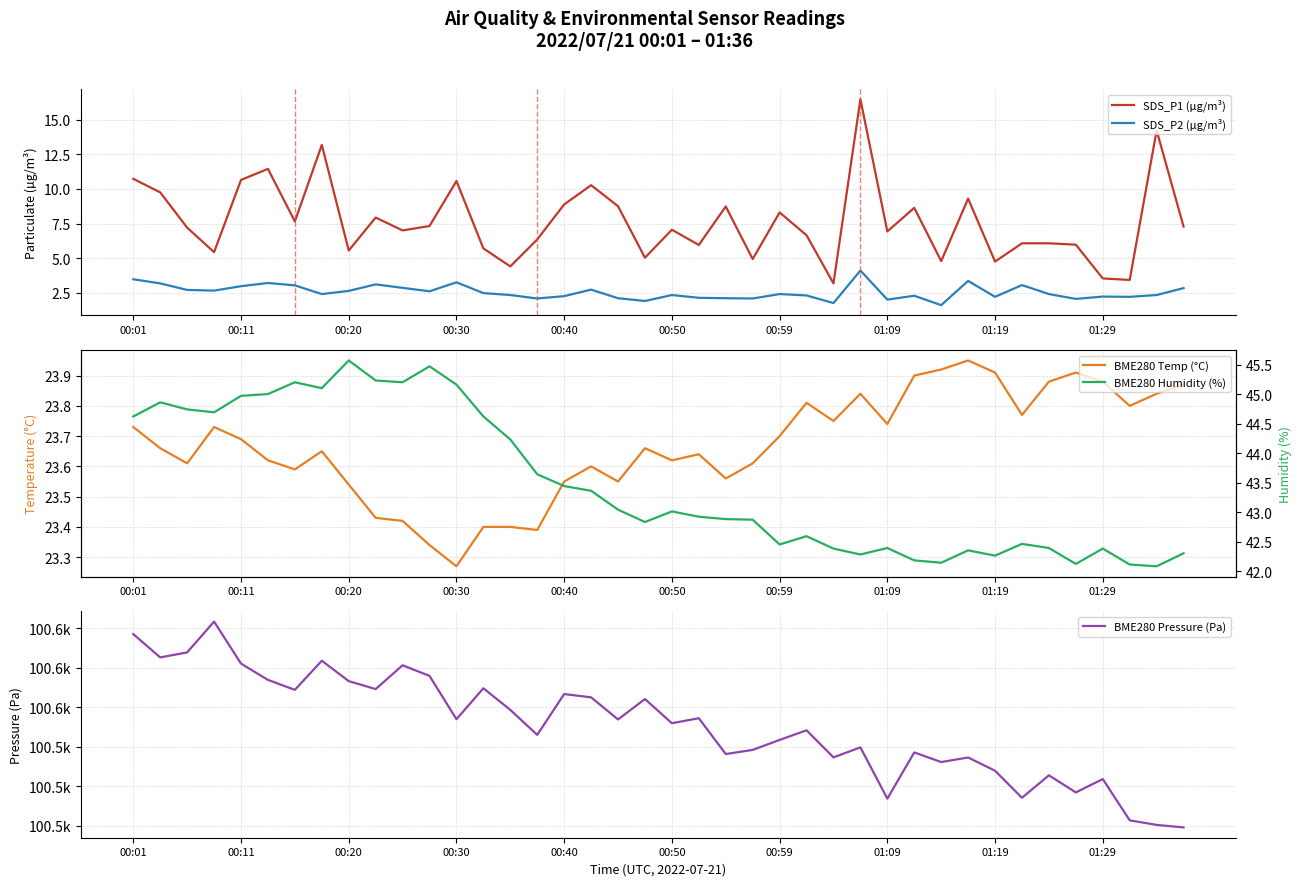

Reading left to right, extract all data points from this chart.

SDS_P1 (µg/m³): 10.7	9.8	7.2	5.4	10.7	11.4	7.7	13.2	5.5	7.9	7.0	7.3	10.6	5.7	4.4	6.3	8.9	10.3	8.8	5.0	7.0	6.0	8.7	4.9	8.3	6.7	3.2	16.5	6.9	8.6	4.8	9.3	4.8	6.1	6.1	6.0	3.5	3.4	14.2	7.3
SDS_P2 (µg/m³): 3.5	3.2	2.7	2.6	3.0	3.2	3.0	2.4	2.6	3.1	2.9	2.6	3.2	2.5	2.3	2.1	2.2	2.7	2.1	1.9	2.3	2.1	2.1	2.1	2.4	2.3	1.8	4.1	2.0	2.3	1.6	3.4	2.2	3.0	2.4	2.0	2.2	2.2	2.3	2.8
BME280 Temp (°C): 23.7	23.7	23.6	23.7	23.7	23.6	23.6	23.6	23.5	23.4	23.4	23.3	23.3	23.4	23.4	23.4	23.6	23.6	23.6	23.7	23.6	23.6	23.6	23.6	23.7	23.8	23.8	23.8	23.7	23.9	23.9	23.9	23.9	23.8	23.9	23.9	23.9	23.8	23.8	23.9
BME280 Pressure (Pa): 100597.2	100585.3	100587.9	100603.5	100582.2	100573.9	100568.9	100583.7	100573.3	100569.3	100581.3	100576.0	100554.0	100569.7	100558.7	100546.1	100566.8	100565.1	100553.9	100564.2	100552.0	100554.5	100536.3	100538.4	100543.5	100548.4	100534.7	100539.7	100513.7	100537.2	100532.3	100534.6	100527.9	100514.2	100525.6	100516.9	100523.7	100502.7	100500.4	100499.1
BME280 Humidity (%): 44.6	44.9	44.7	44.7	45.0	45.0	45.2	45.1	45.6	45.2	45.2	45.5	45.2	44.6	44.2	43.6	43.4	43.4	43.0	42.8	43.0	42.9	42.9	42.9	42.5	42.6	42.4	42.3	42.4	42.2	42.1	42.4	42.3	42.5	42.4	42.1	42.4	42.1	42.1	42.3